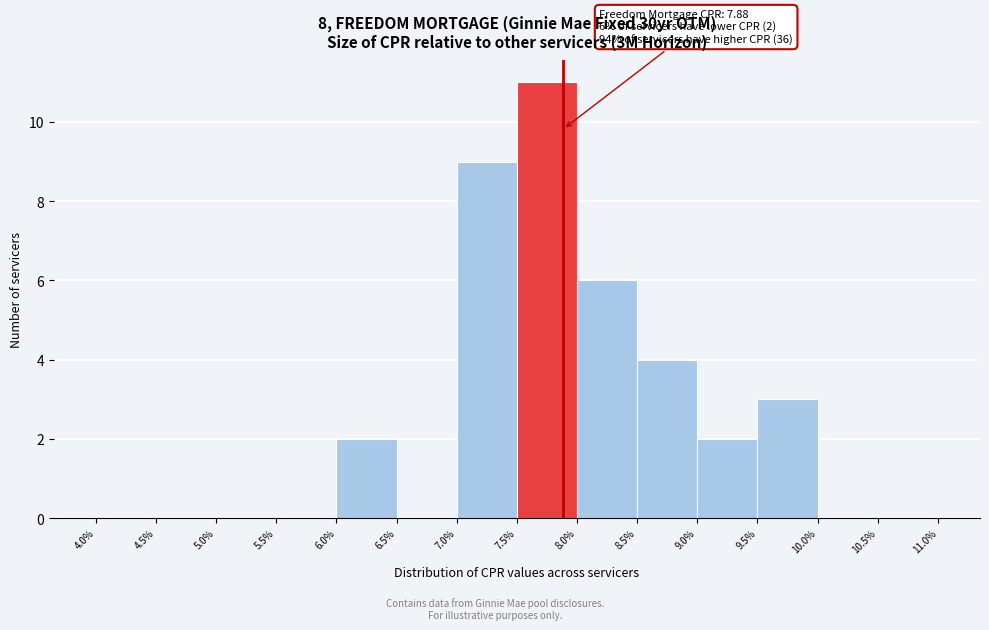

Over which range of the x-axis is the bar tallest?

7.5% to 8.0%